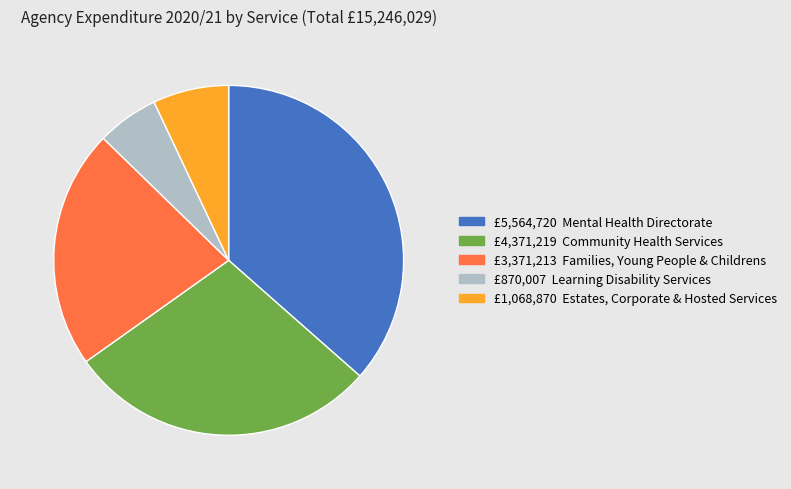

Does any single category account for the majority?

No